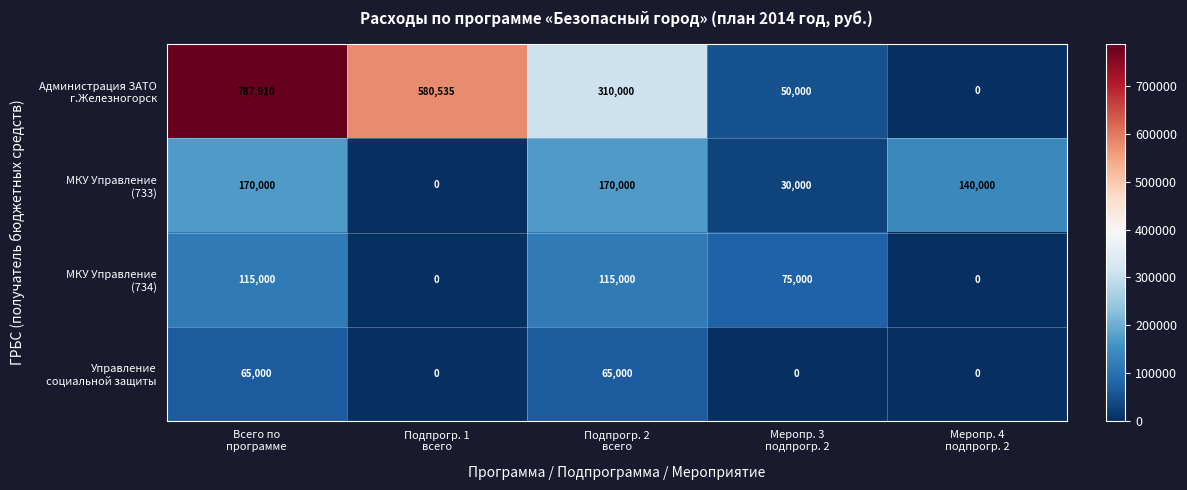

What is the maximum value shown in the chart?

787910